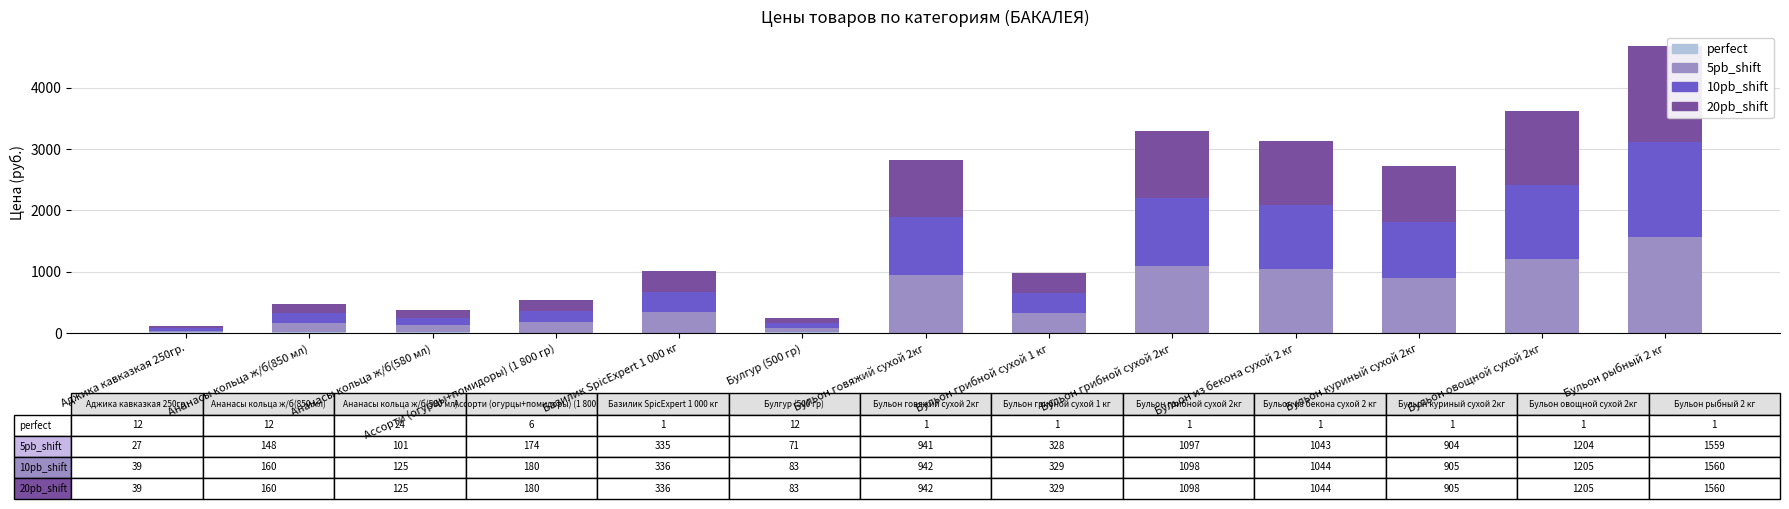

Are the bars grouped side by side (vs. stacked)?

No